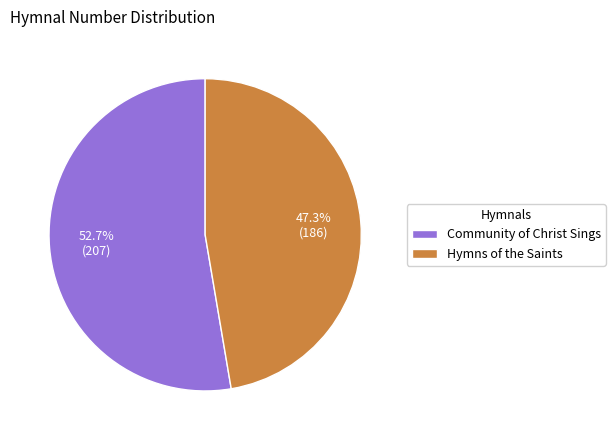

Combined, do Hymns of the Saints and Community of Christ Sings account for over 50%?

Yes